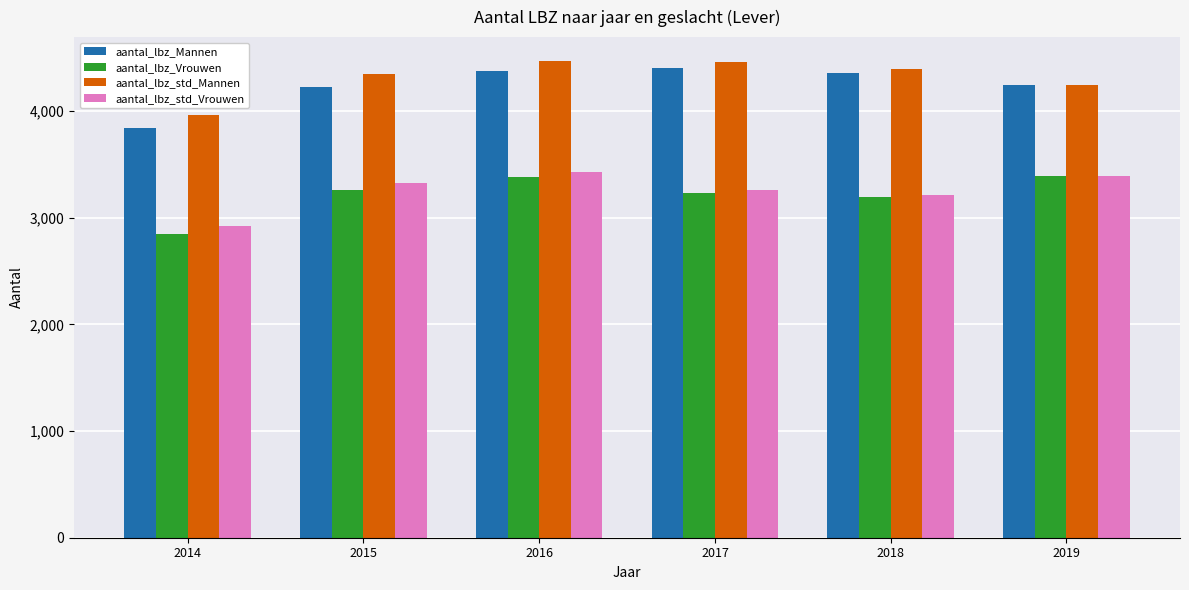

At which category is the sum across all series the highest?

2016